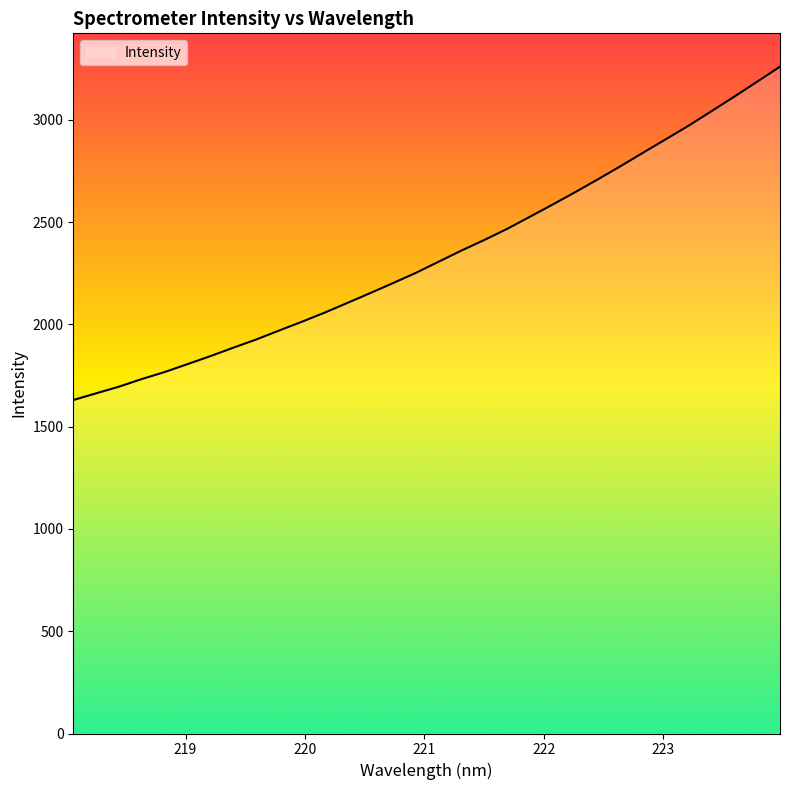

What is the greatest value displayed?

3260.5